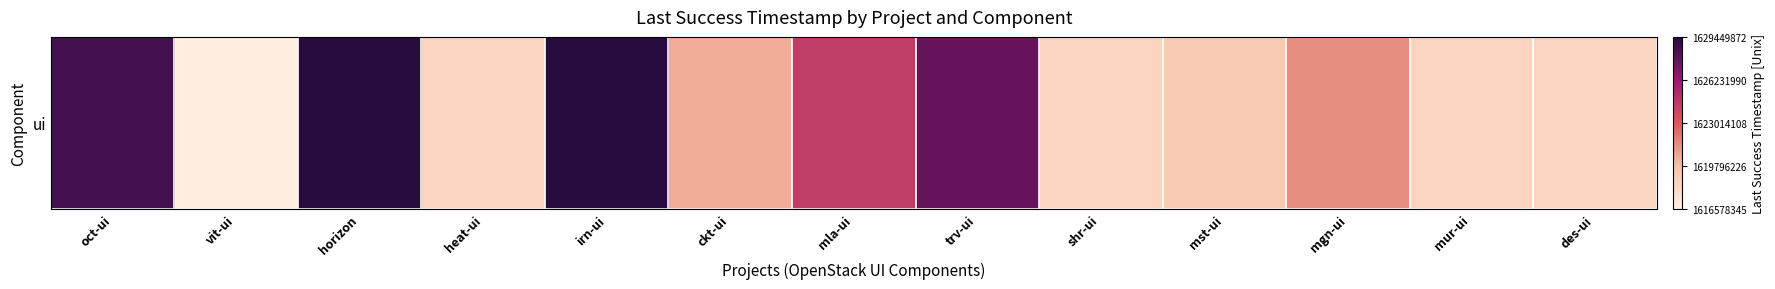

Is it true that the value at shr-ui is 0.2?

False